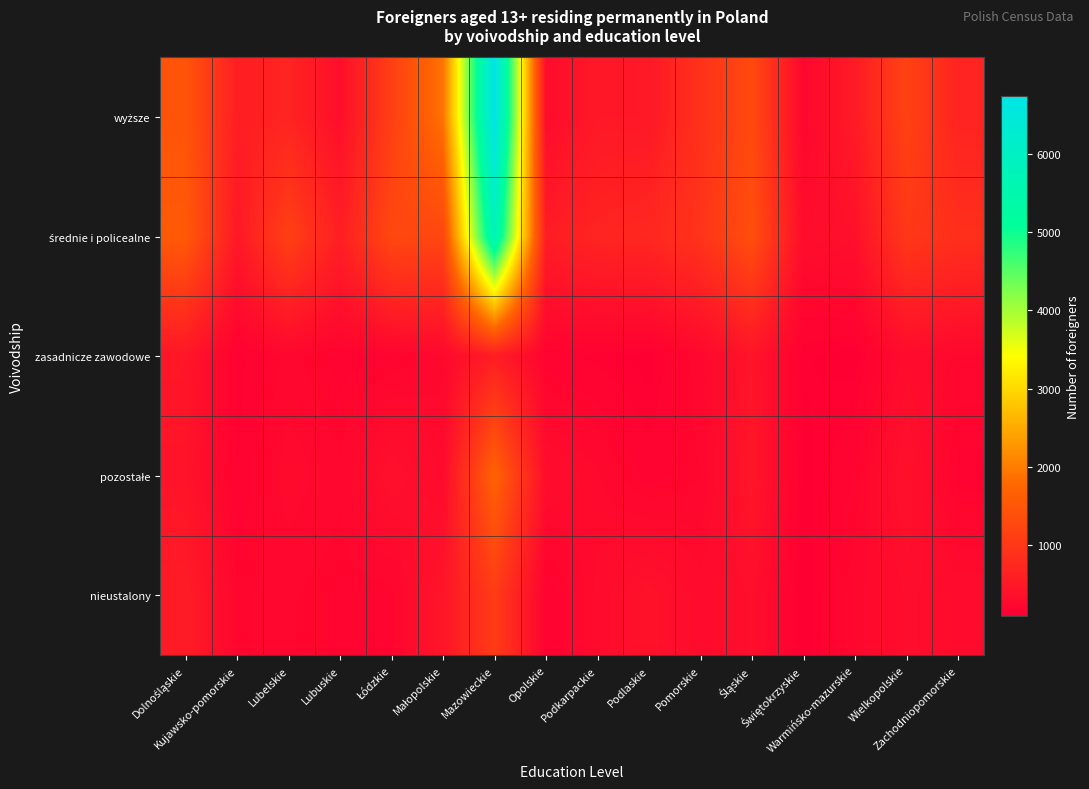

Count the number of data series in this chart.

5